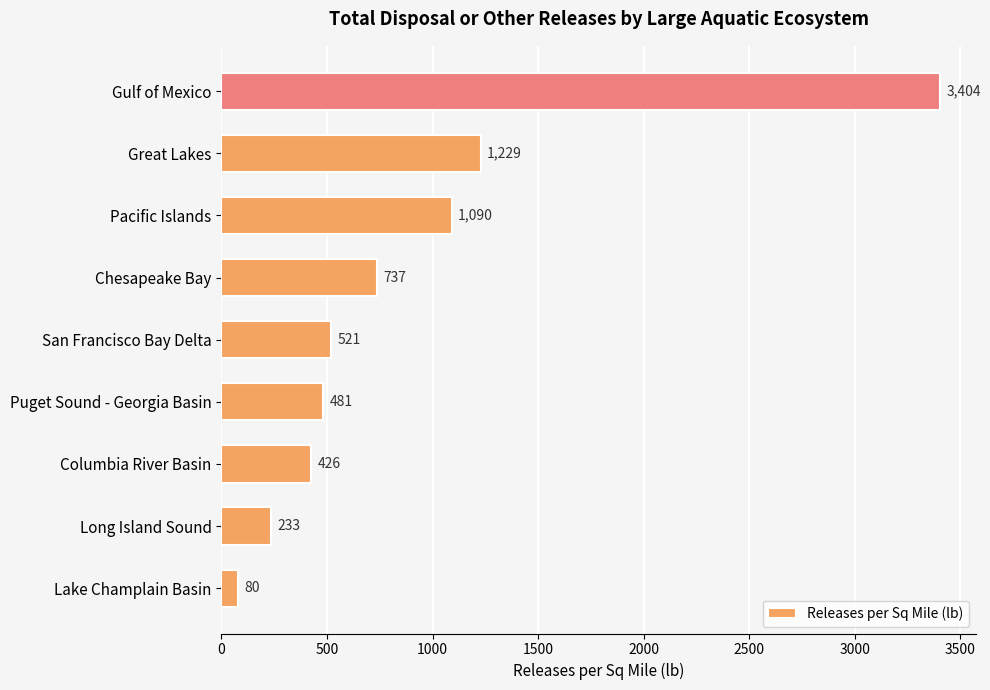

How many data points are less than 521?

4